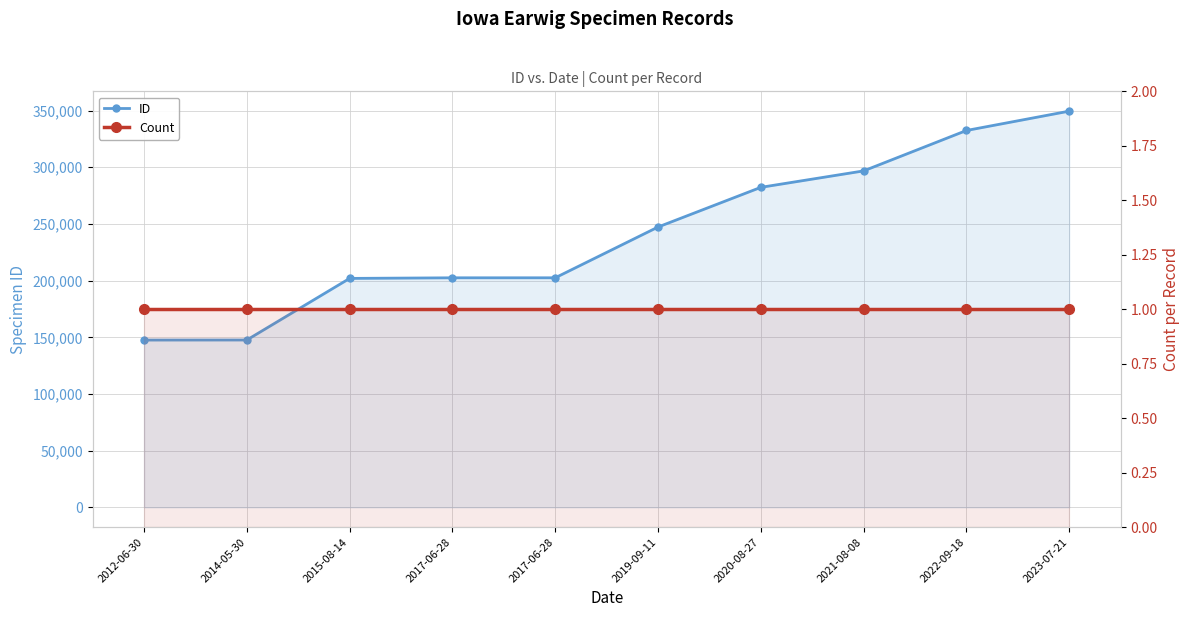

How many lines are shown in the chart?

2